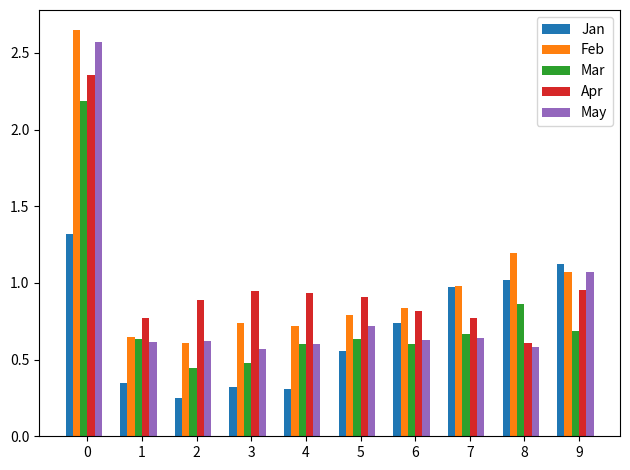

What is the sum of the May values at 6 and 9?

1.7